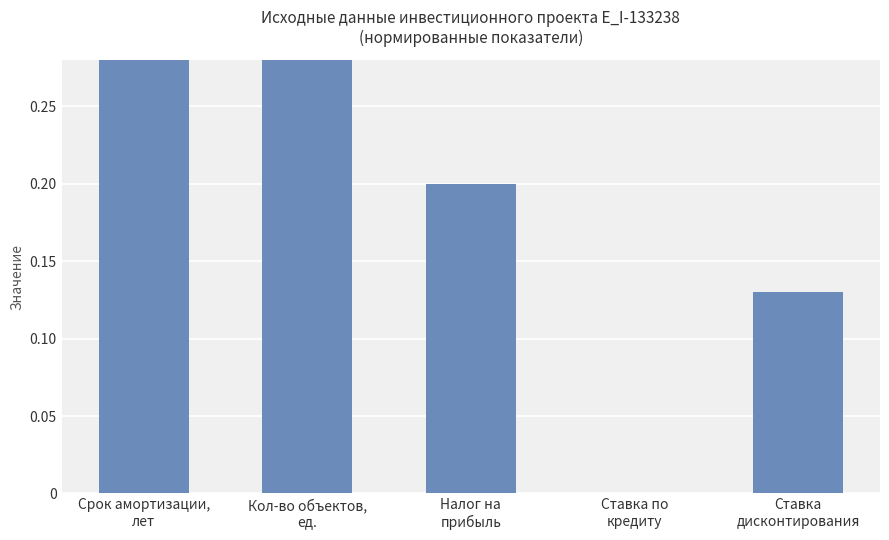

What is the difference between the second highest and minimum values?

1.0